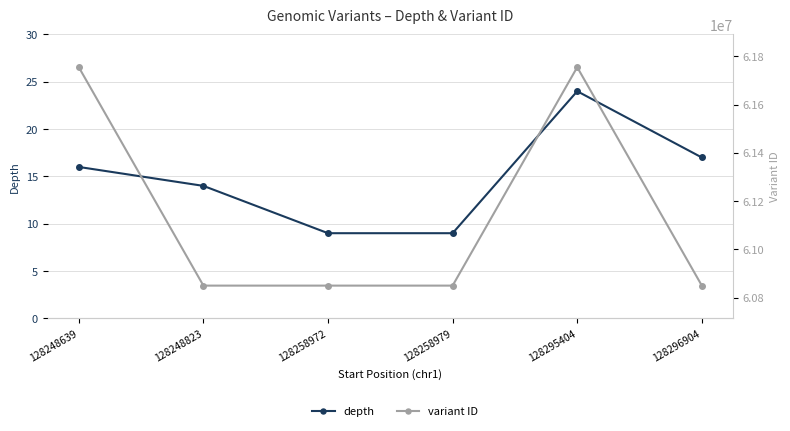

What is the average value of the variant ID series?

61151550